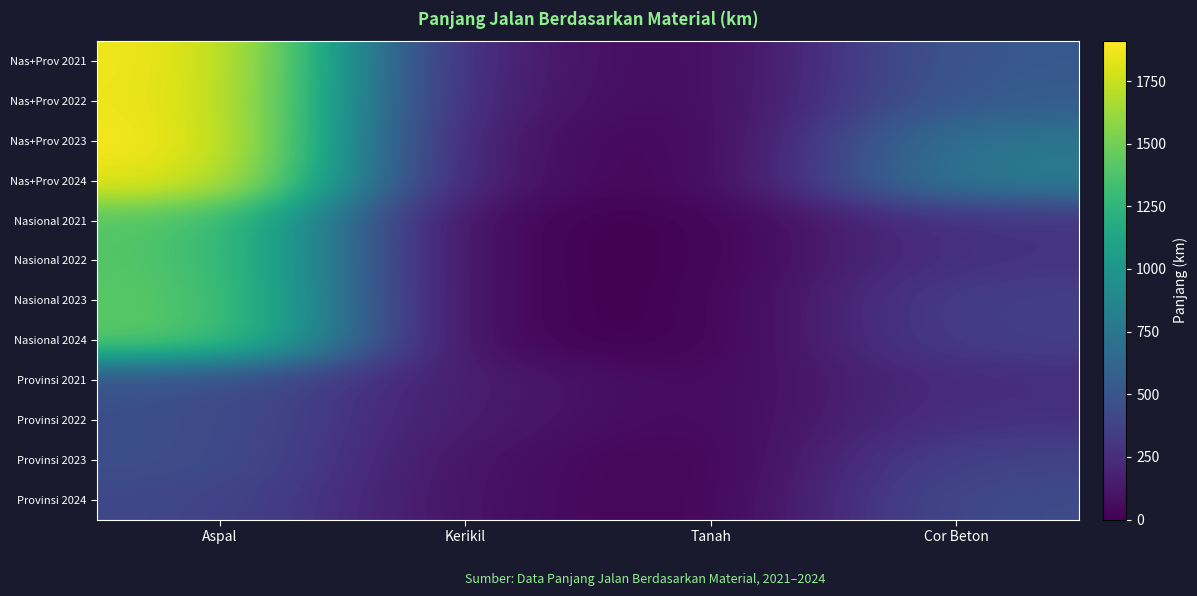

What is the maximum value shown in the chart?

1909.0